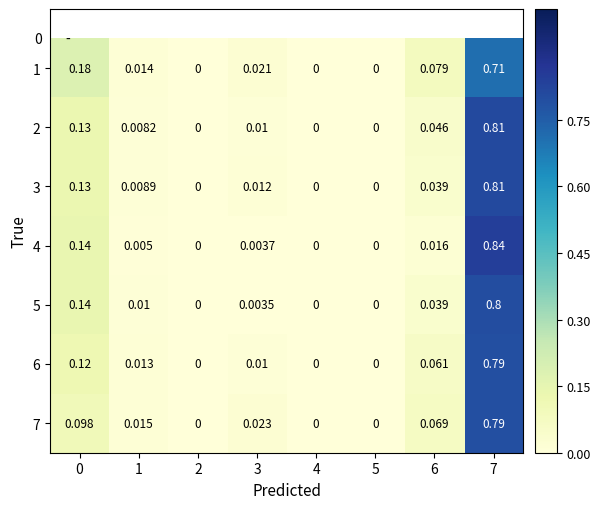

Count the number of categories in the chart.

8